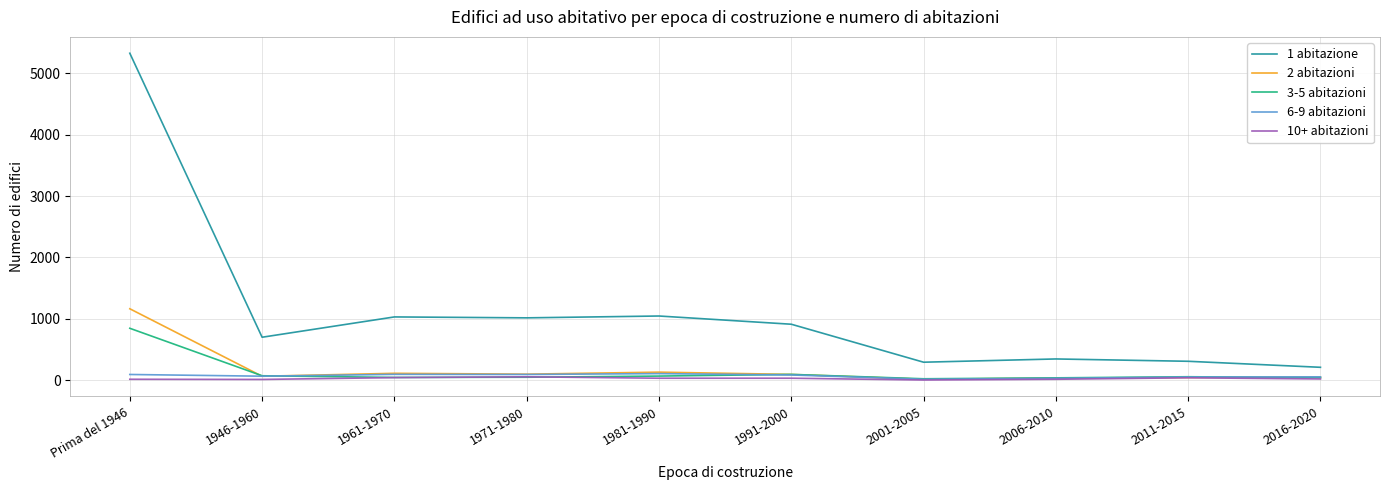

What position from the right is 2011-2015?

2